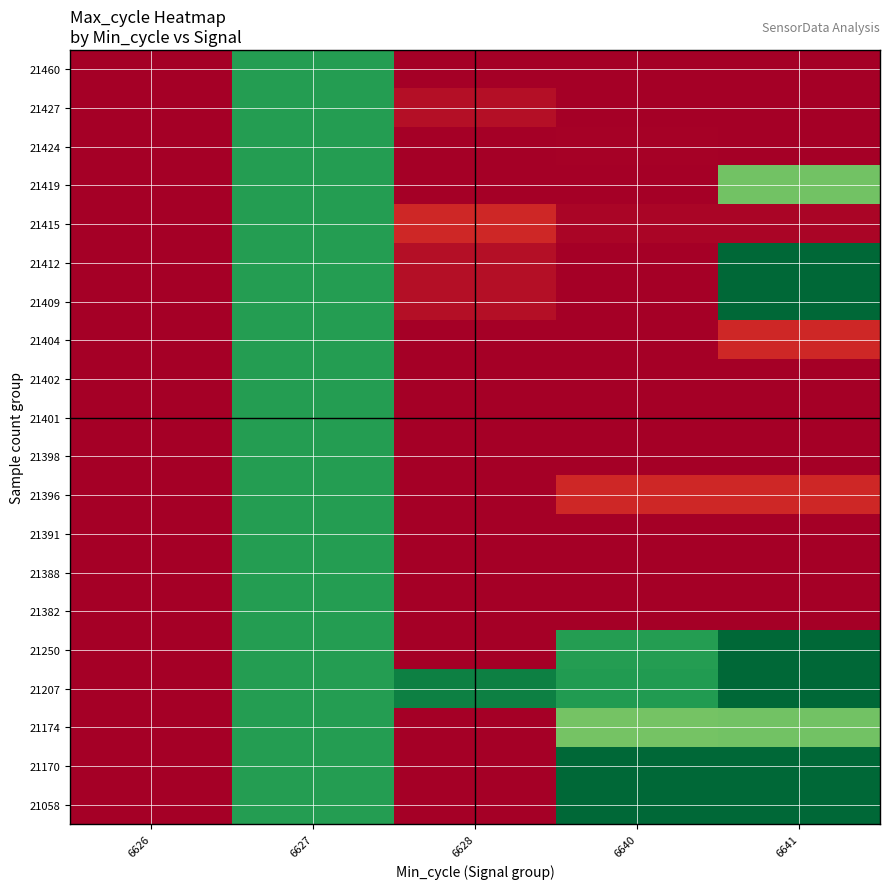

Which has a higher value, 6641 or 6640?

6641